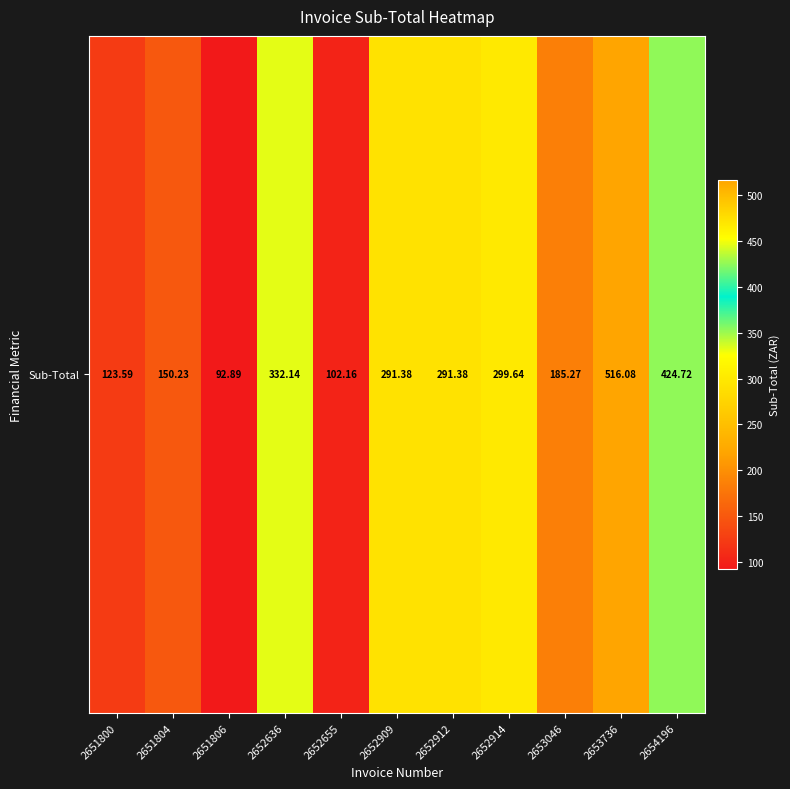

Is it true that the value at 2652914 is 299.6?

True